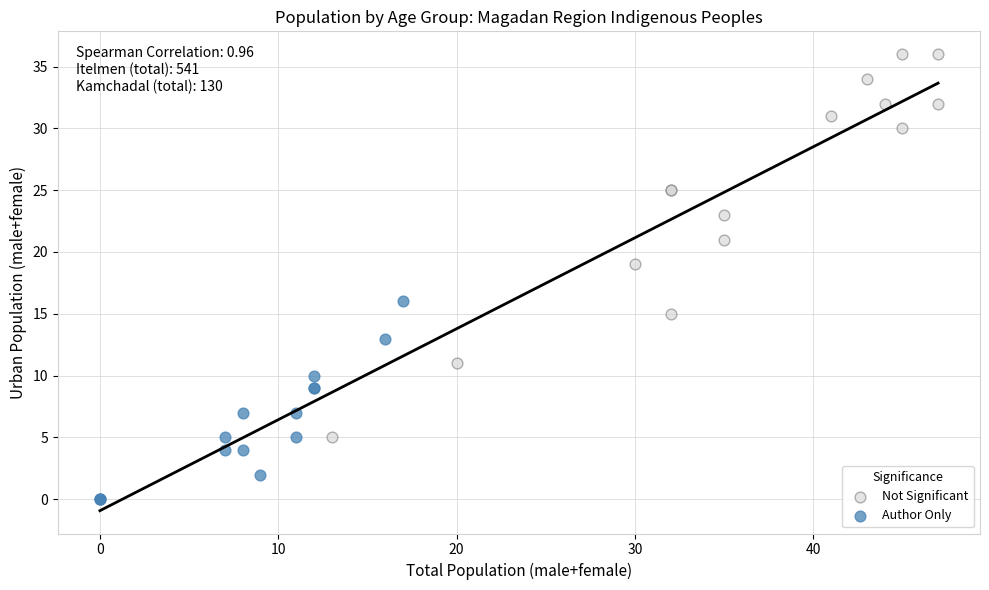

What are all the series names shown in the legend?

Not Significant, Author Only